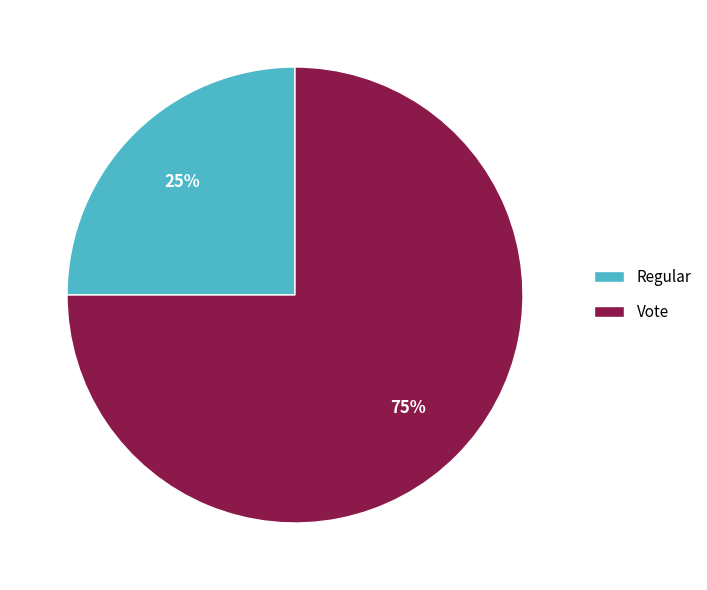

Combined, do Regular and Vote account for over 50%?

Yes